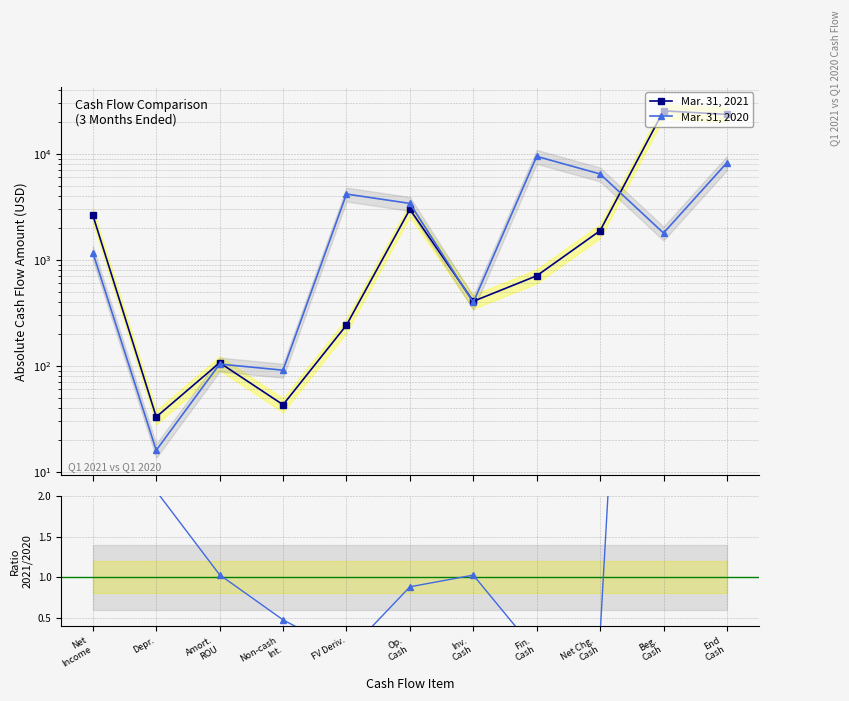

True or false: Ratio 2021/2020 and Mar. 31, 2020 cross at least once.

False